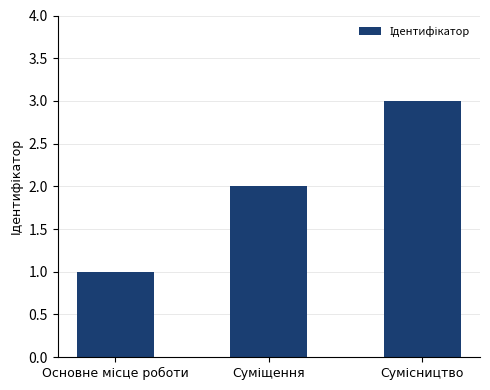

What is the sum of all values?

6